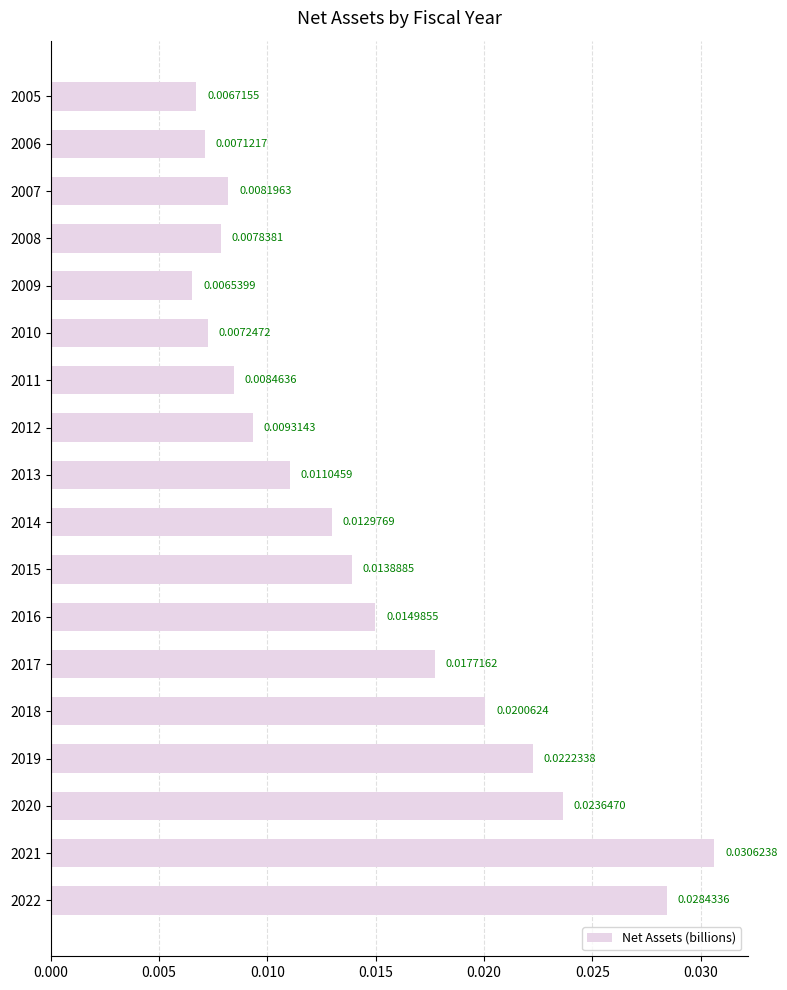

Rank the categories by value from lowest to highest.

2009, 2005, 2006, 2010, 2008, 2007, 2011, 2012, 2013, 2014, 2015, 2016, 2017, 2018, 2019, 2020, 2022, 2021